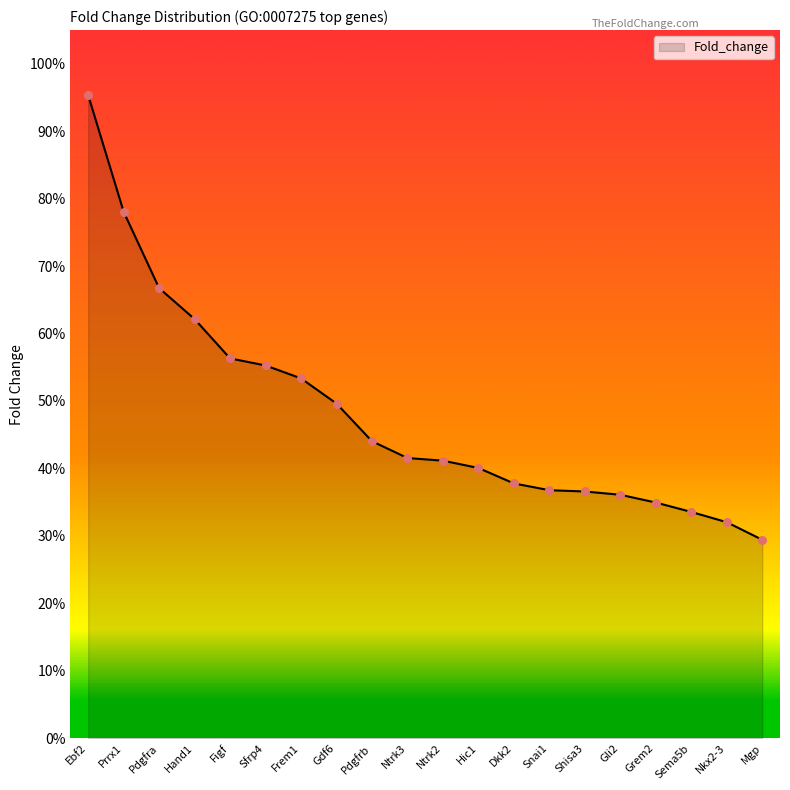

Which has a higher value, Nkx2-3 or Ntrk2?

Ntrk2